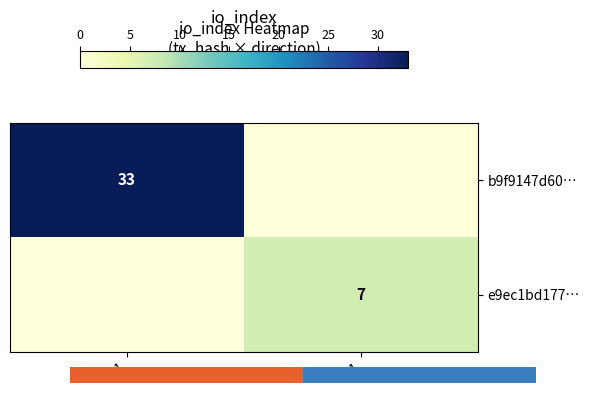

Is it true that b9f9147d60… equals 33 at -1?

True